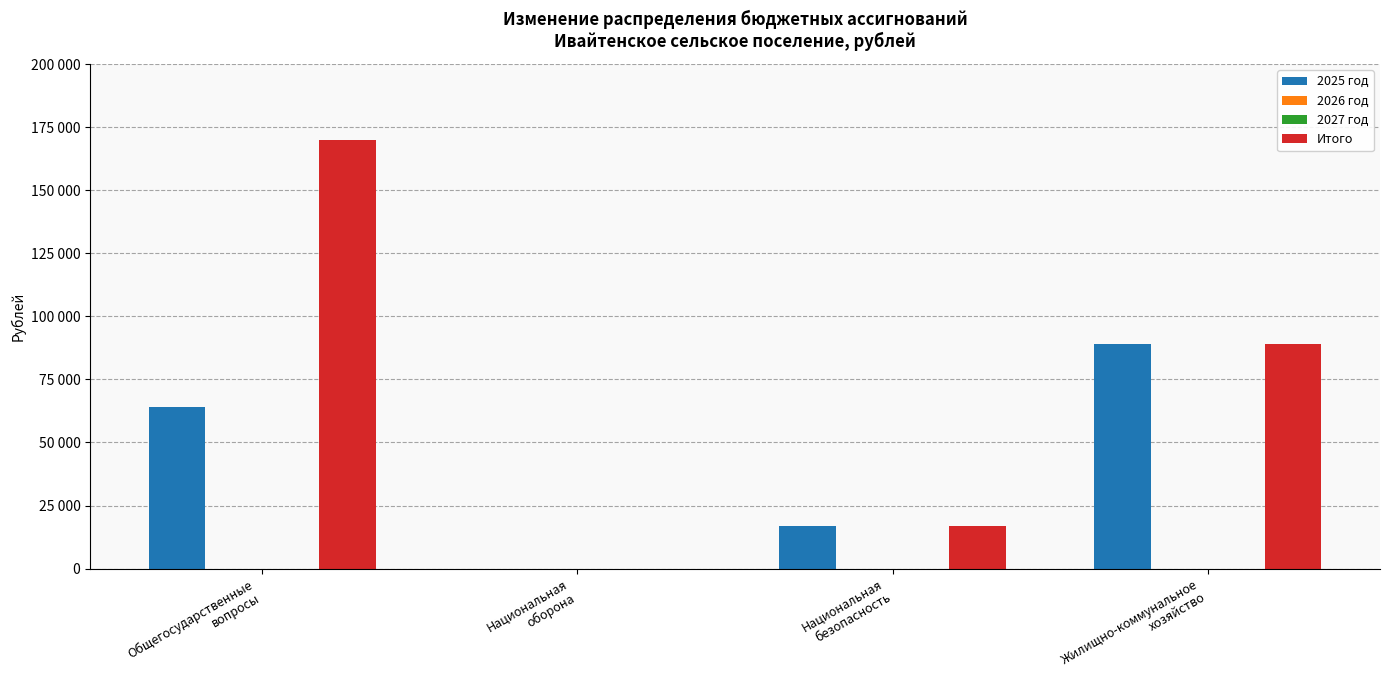

The value of 2026 год at Национальная
оборона is 0. True or false?

True